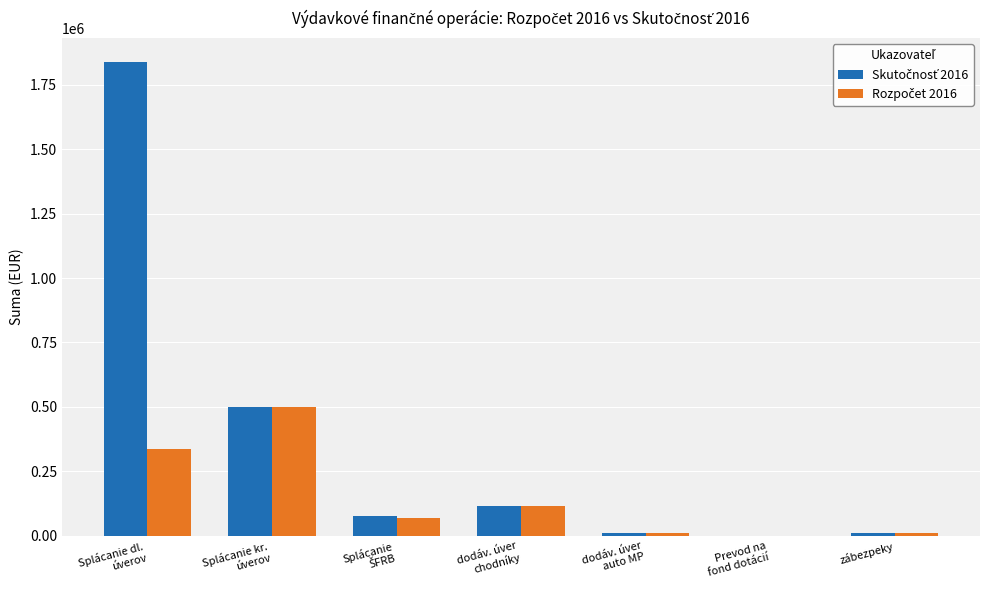

What is the maximum value shown in the chart?

1839260.4